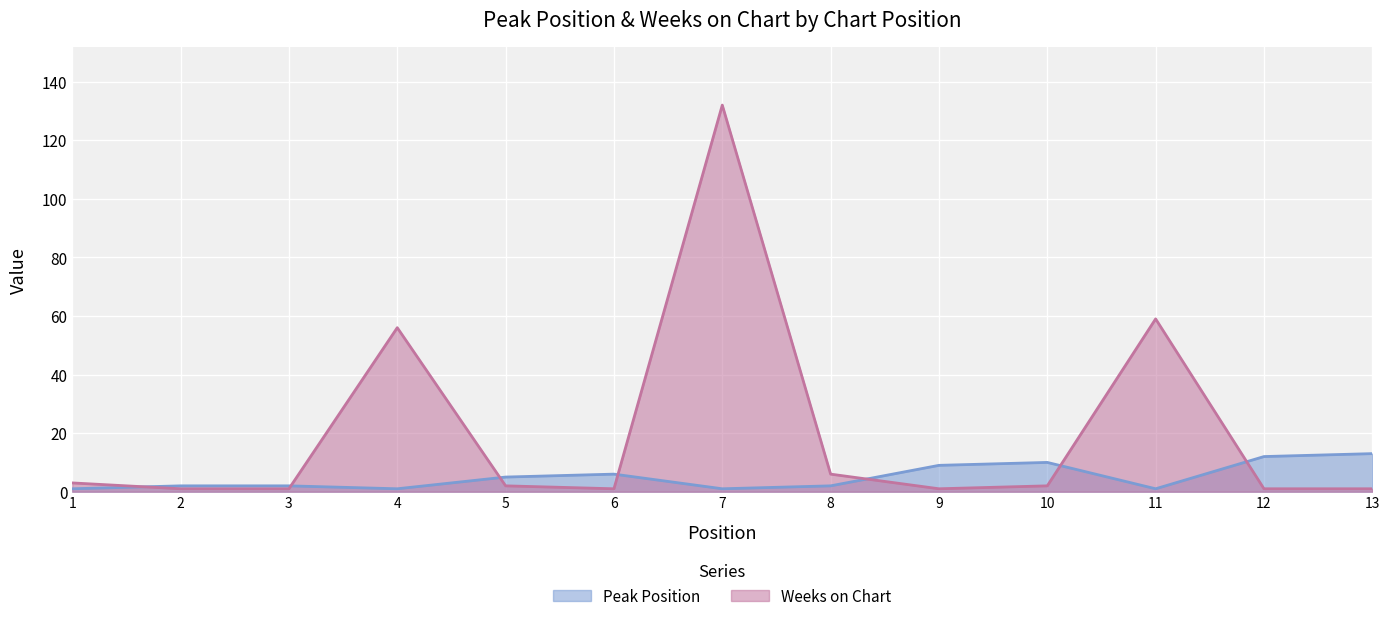

The Peak Position series shows 19 at 12. True or false?

False